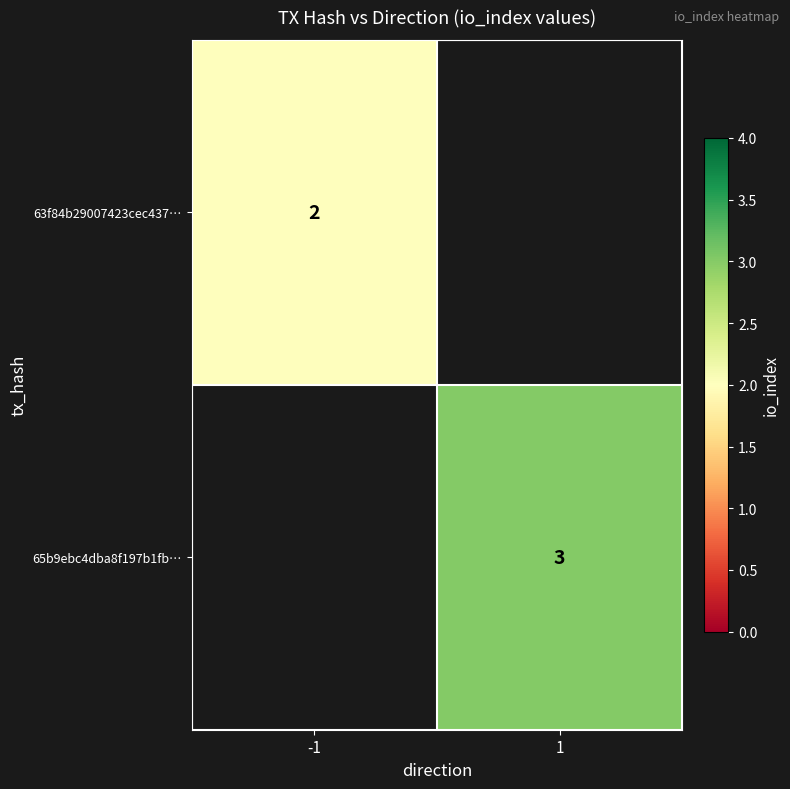

The 65b9ebc4dba8f197b1fb… series shows 2 at 1. True or false?

False